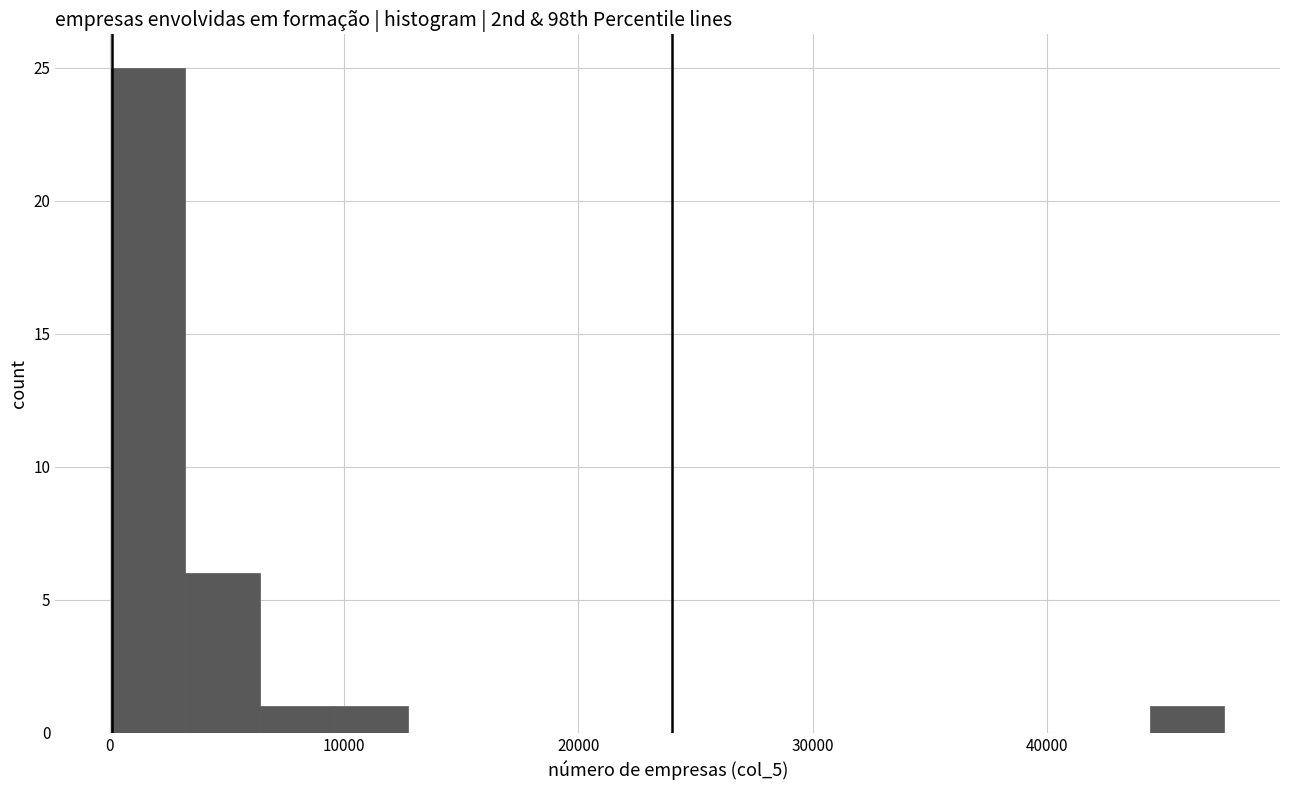

Around what value on the x-axis is the tallest bar? Give the approximate position of its centre, as read against the axis.

2000